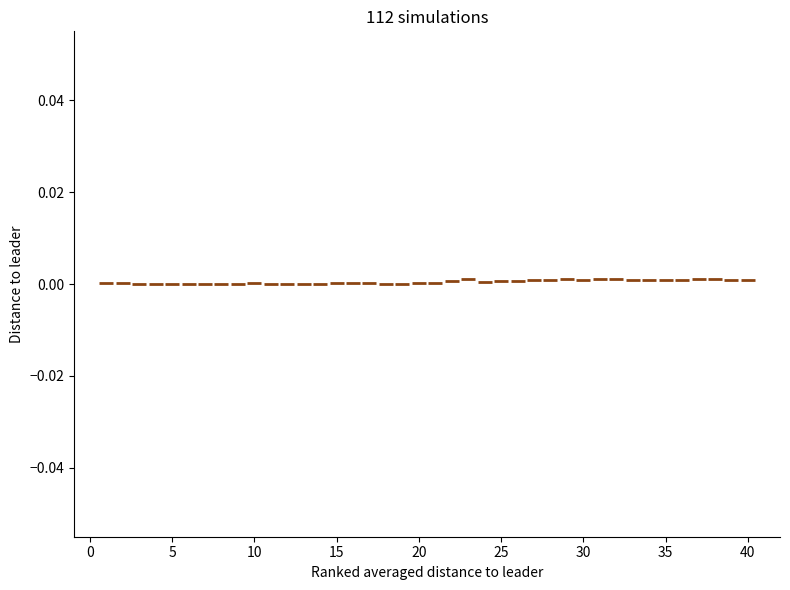

What is the range of X values (max minus min)?

39.0